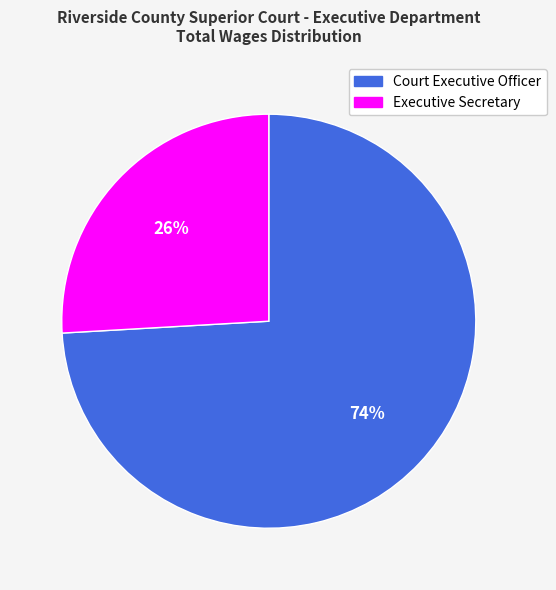

Count the number of slices in the pie.

2